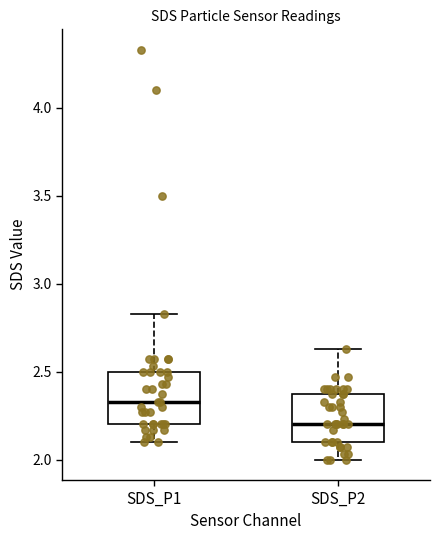

Reading left to right, transcribe this box plot: for each box, give where its median line is, the range the box spans, and where its two whiskers end, as read against the y-axis. The values are not printed on the chart, so give them approximately, as read against the axis.

SDS_P1: median 2.35, box 2.20 to 2.50, whiskers 2.10 to 2.85
SDS_P2: median 2.20, box 2.10 to 2.35, whiskers 2.00 to 2.65